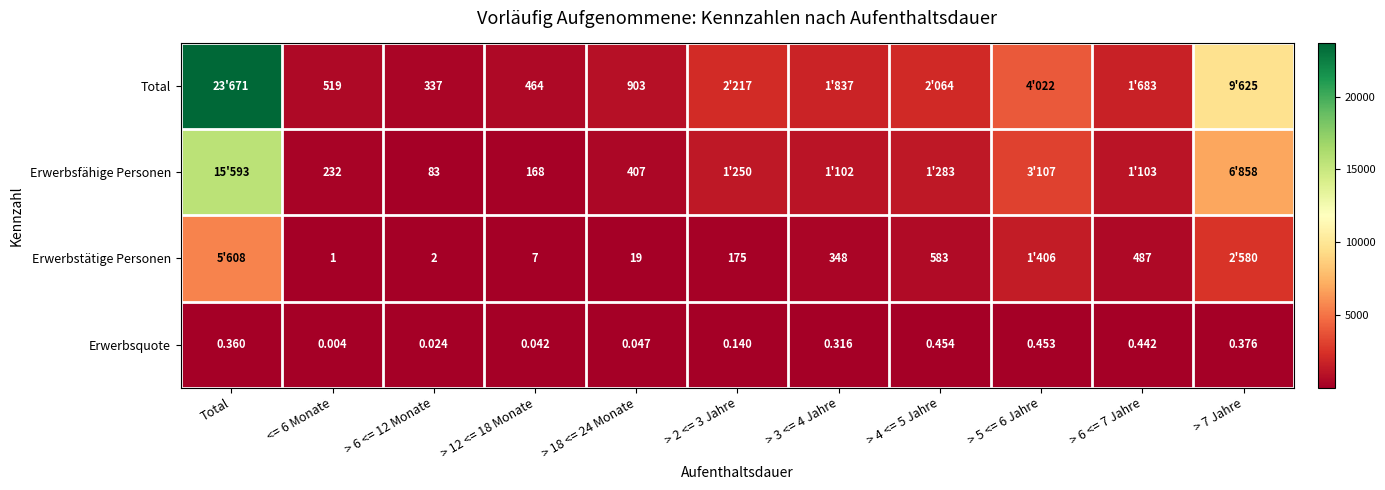

True or false: Erwerbstätige Personen has a value of 119.5 at > 2 <= 3 Jahre.

False